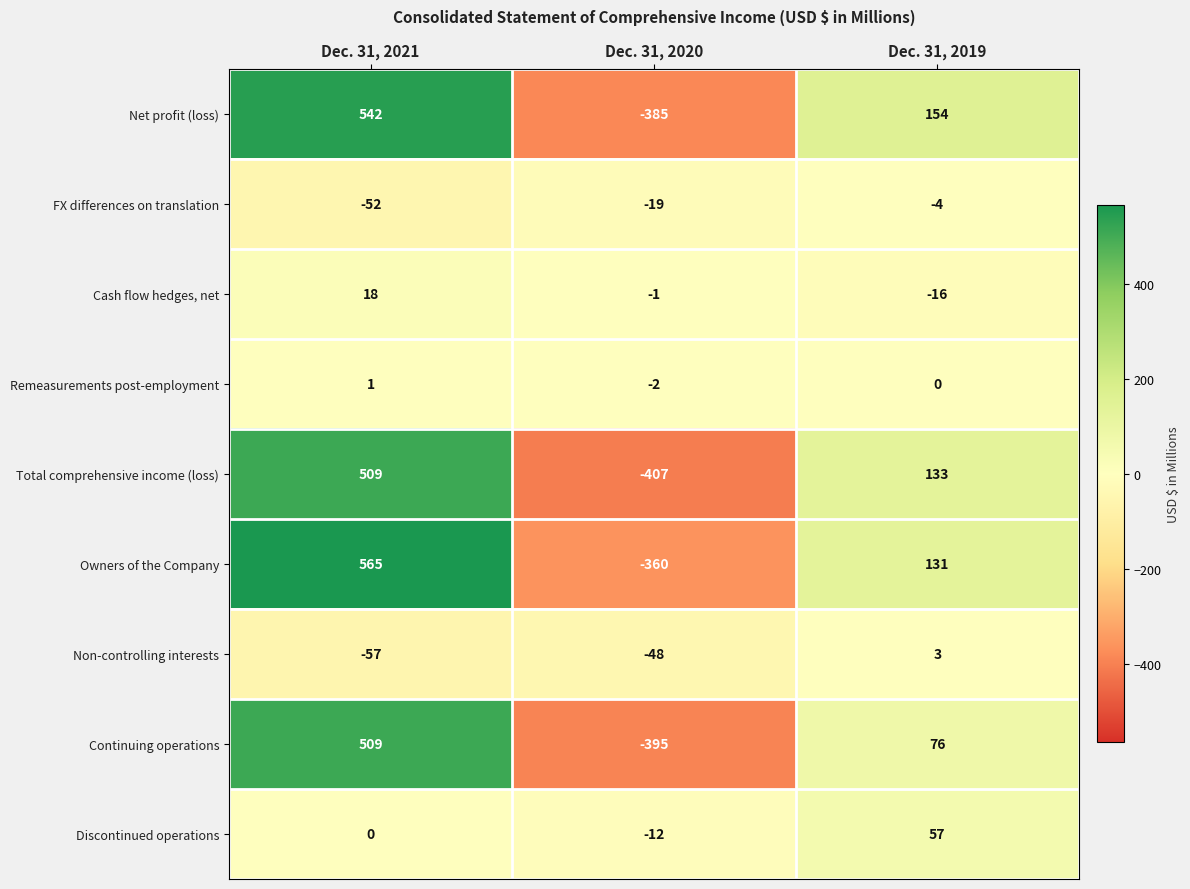

Count the number of data series in this chart.

9